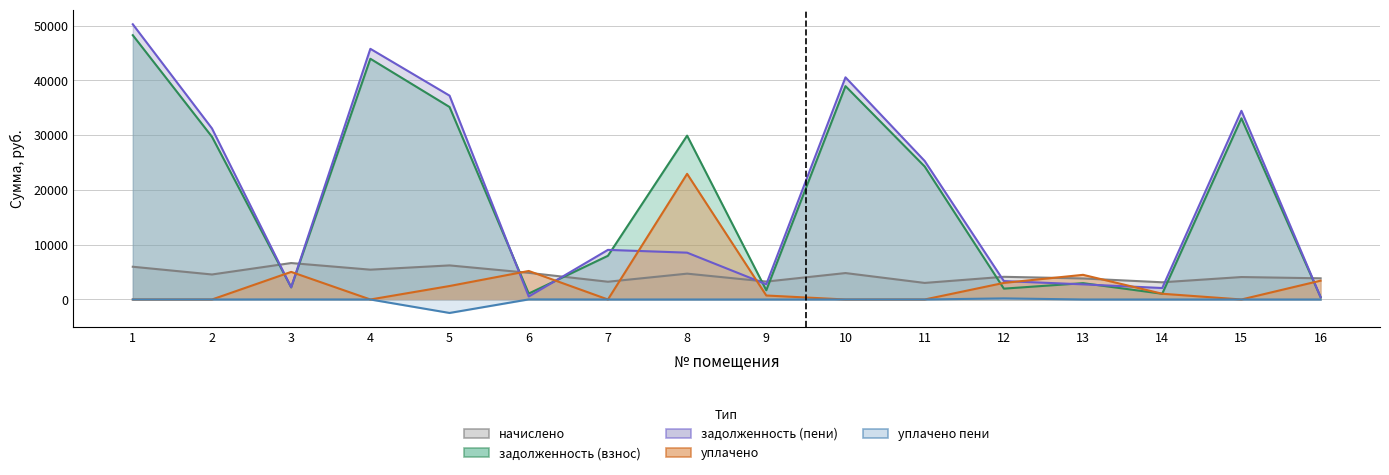

List the labels in order of задолженность (пени) value, smallest first.

16, 6, 14, 3, 13, 9, 12, 8, 7, 11, 2, 15, 5, 10, 4, 1